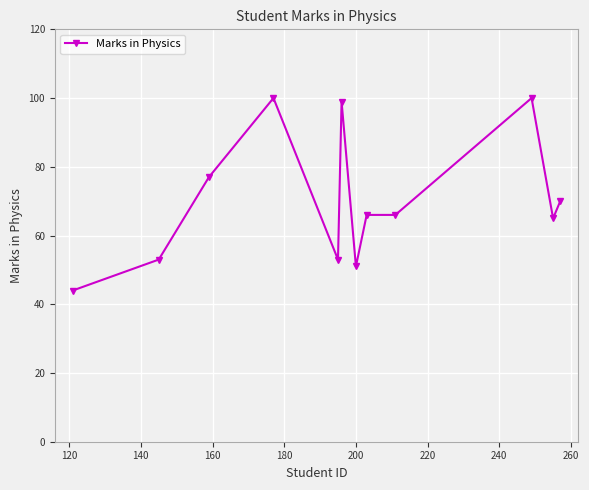

What is the difference between the maximum and minimum values?

56